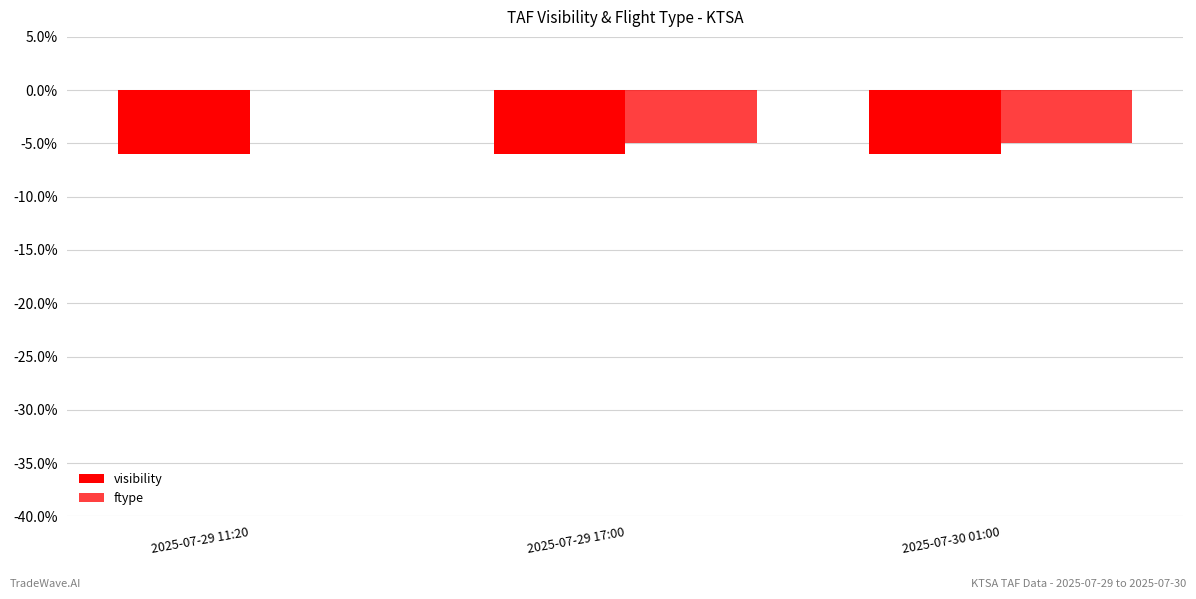

How many categories are shown in the chart?

3